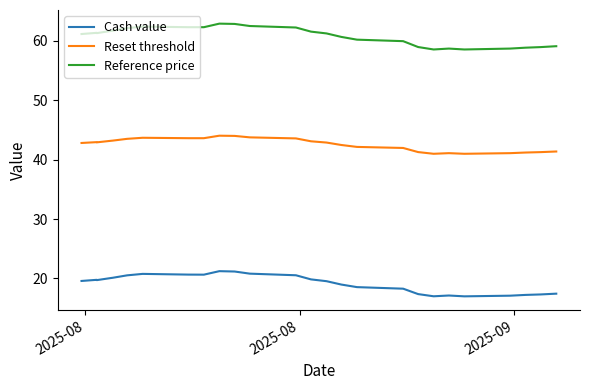

True or false: Reset threshold and Cash value intersect in this chart.

False